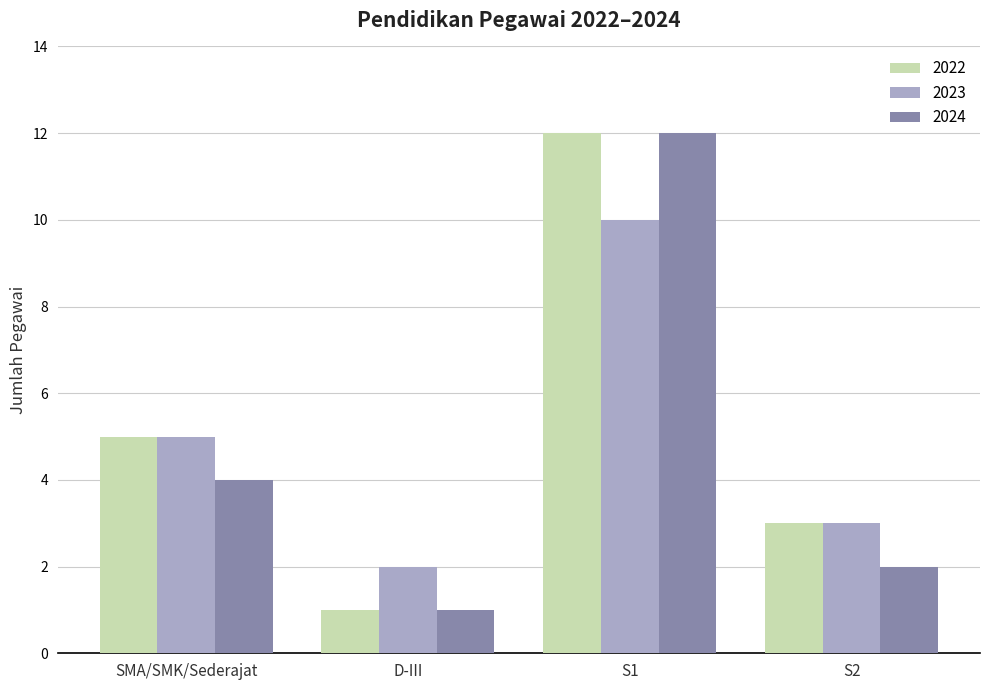

What are all the series names shown in the legend?

2022, 2023, 2024